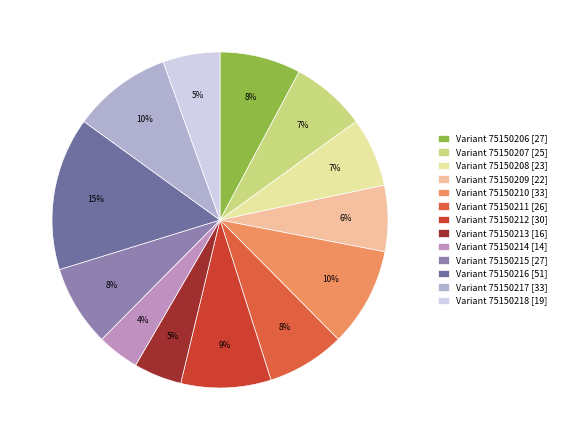

To the nearest percent, what is the difference between the largest and smallest slice percentages?

11%